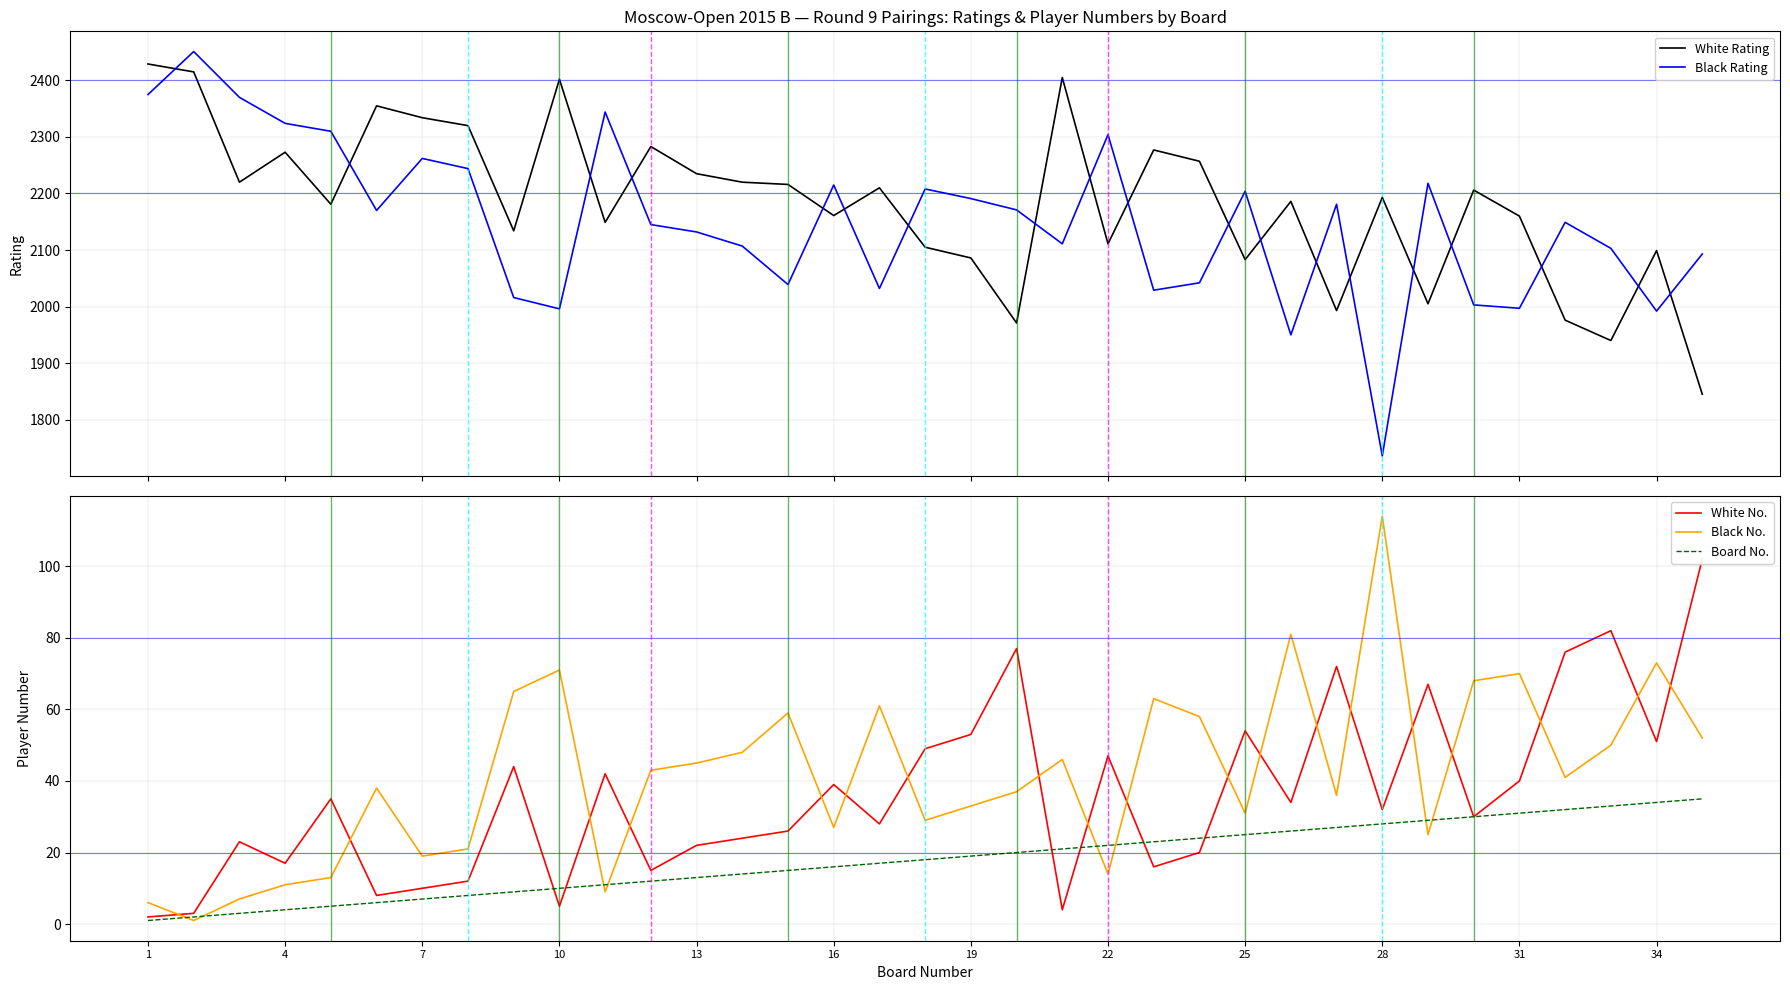

What is the minimum value shown in the chart?

1